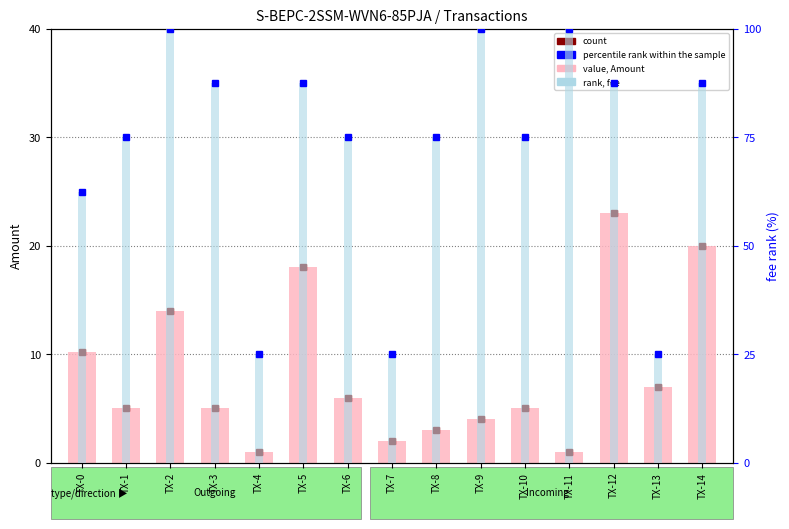

The value, Amount series shows 5.0 at TX-1. True or false?

True